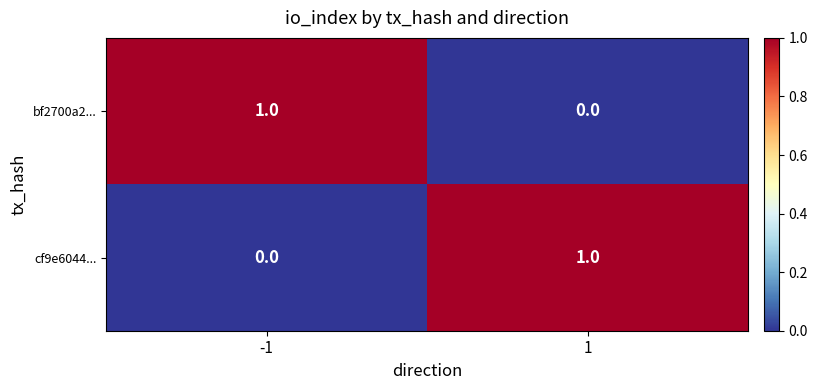

List the labels in order of bf2700a2... value, largest first.

-1, 1